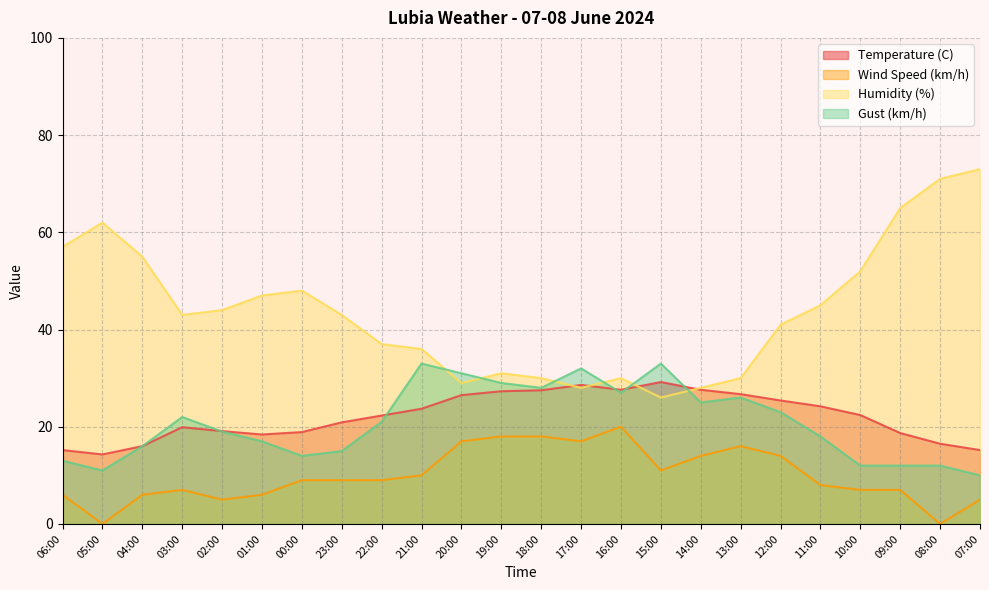

Reading right to left, extract all data points from this chart.

Temperature (C): 07:00=15.2	08:00=16.5	09:00=18.7	10:00=22.4	11:00=24.2	12:00=25.4	13:00=26.7	14:00=27.6	15:00=29.2	16:00=27.6	17:00=28.6	18:00=27.5	19:00=27.3	20:00=26.5	21:00=23.7	22:00=22.3	23:00=20.9	00:00=18.9	01:00=18.4	02:00=19.1	03:00=19.9	04:00=16.0	05:00=14.3	06:00=15.2
Wind Speed (km/h): 07:00=5.0	08:00=0.0	09:00=7.0	10:00=7.0	11:00=8.0	12:00=14.0	13:00=16.0	14:00=14.0	15:00=11.0	16:00=20.0	17:00=17.0	18:00=18.0	19:00=18.0	20:00=17.0	21:00=10.0	22:00=9.0	23:00=9.0	00:00=9.0	01:00=6.0	02:00=5.0	03:00=7.0	04:00=6.0	05:00=0.0	06:00=6.0
Humidity (%): 07:00=73.0	08:00=71.0	09:00=65.0	10:00=52.0	11:00=45.0	12:00=41.0	13:00=30.0	14:00=28.0	15:00=26.0	16:00=30.0	17:00=28.0	18:00=30.0	19:00=31.0	20:00=29.0	21:00=36.0	22:00=37.0	23:00=43.0	00:00=48.0	01:00=47.0	02:00=44.0	03:00=43.0	04:00=55.0	05:00=62.0	06:00=57.0
Gust (km/h): 07:00=10.0	08:00=12.0	09:00=12.0	10:00=12.0	11:00=18.0	12:00=23.0	13:00=26.0	14:00=25.0	15:00=33.0	16:00=27.0	17:00=32.0	18:00=28.0	19:00=29.0	20:00=31.0	21:00=33.0	22:00=21.0	23:00=15.0	00:00=14.0	01:00=17.0	02:00=19.0	03:00=22.0	04:00=16.0	05:00=11.0	06:00=13.0